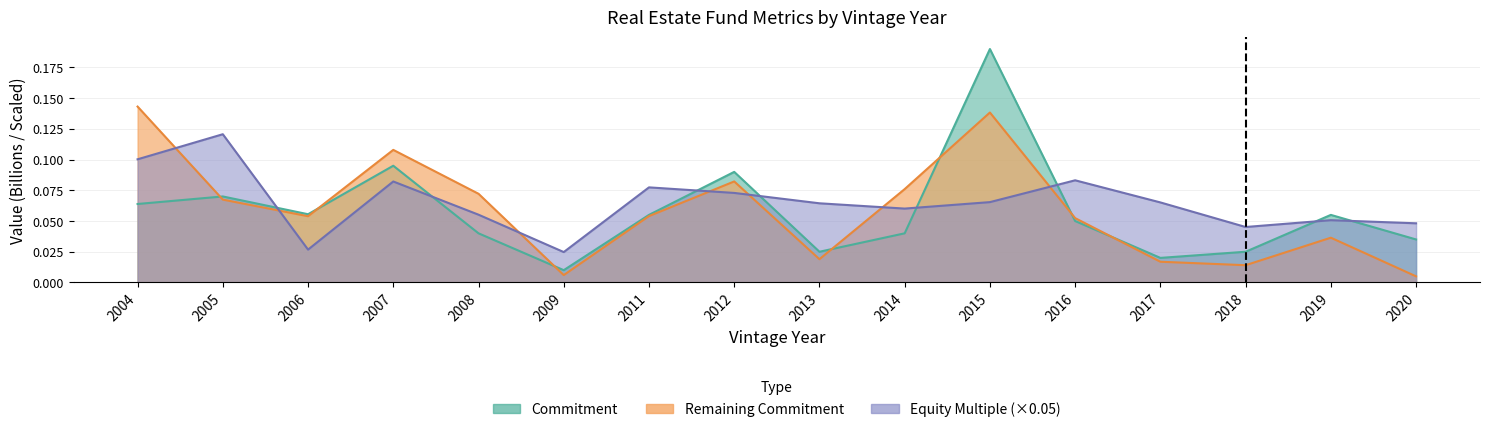

Rank the series by their maximum value, from lowest to highest.

Equity Multiple, Remaining Commitment (B), Commitment (B)